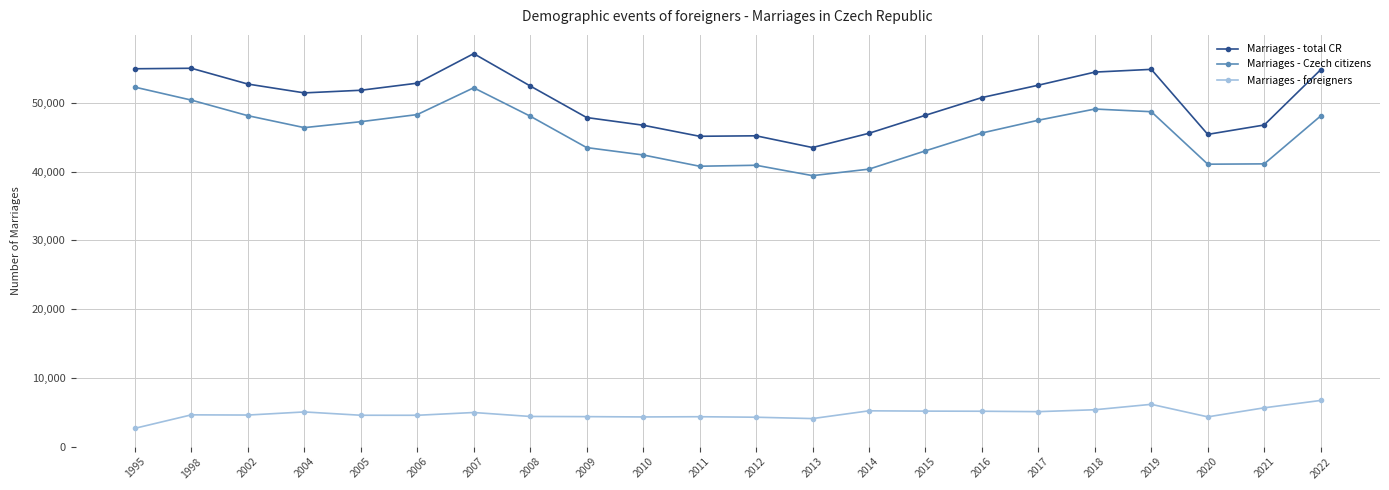

In Marriages - total CR, how many points are higher than both neighbors (excluding endpoints)?

4